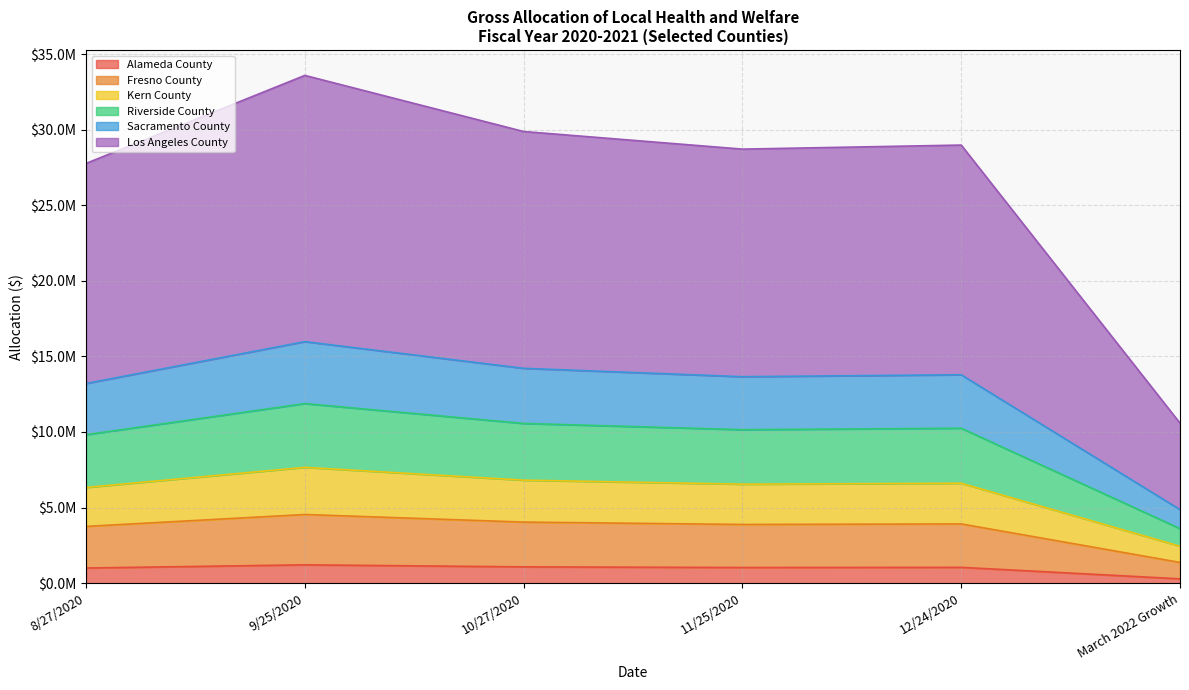

Which category has the highest value in the Sacramento County series?

9/25/2020